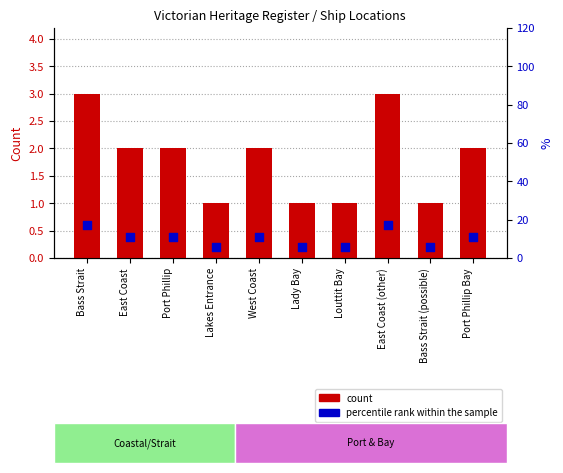

Is the value of percentile rank within the sample at Lakes Entrance greater than the value of count at East Coast?

Yes